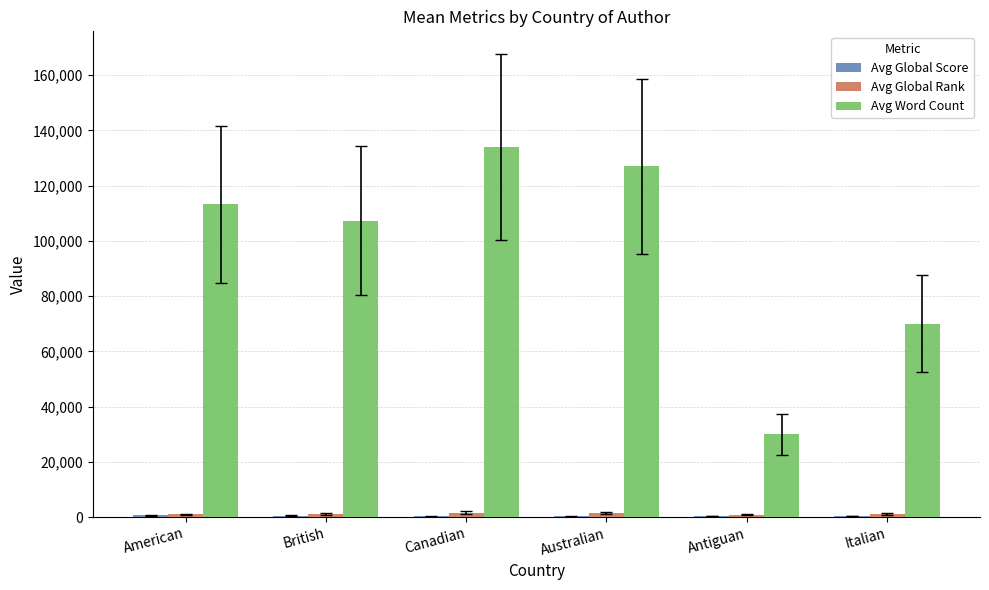

Which series has the largest total across all categories?

Avg Word Count